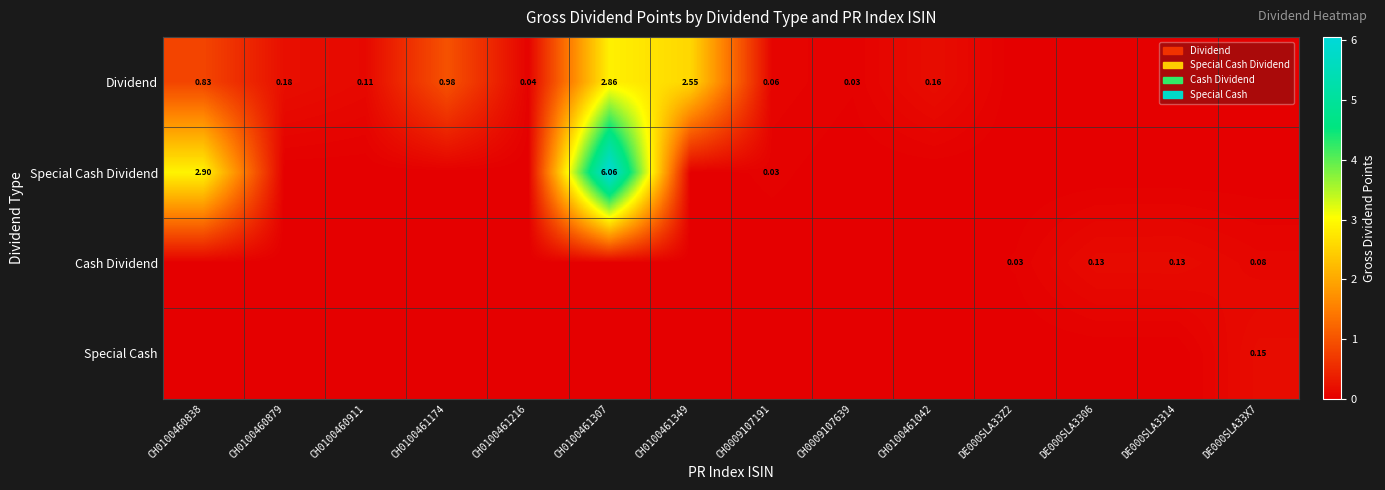

The value of Dividend at CH0009107191 is 0.0. True or false?

False